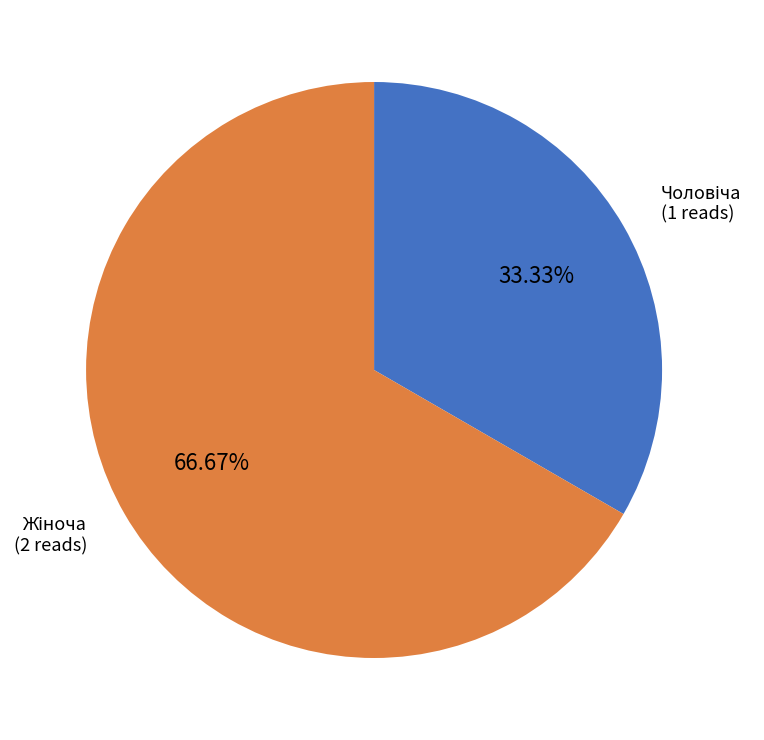

Is there a majority slice in this chart?

Yes